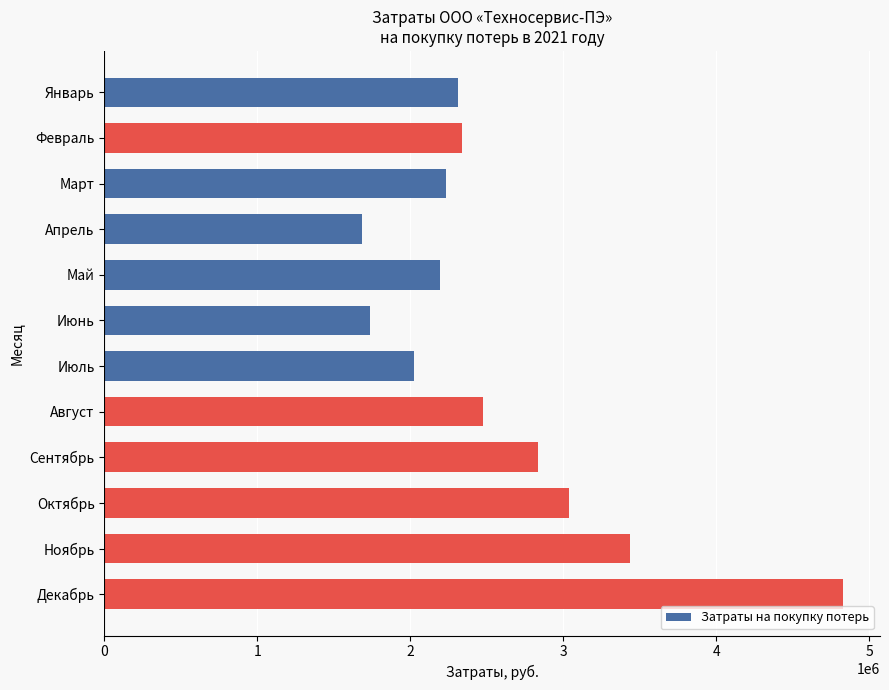

Which category has the lowest value across all series?

Апрель